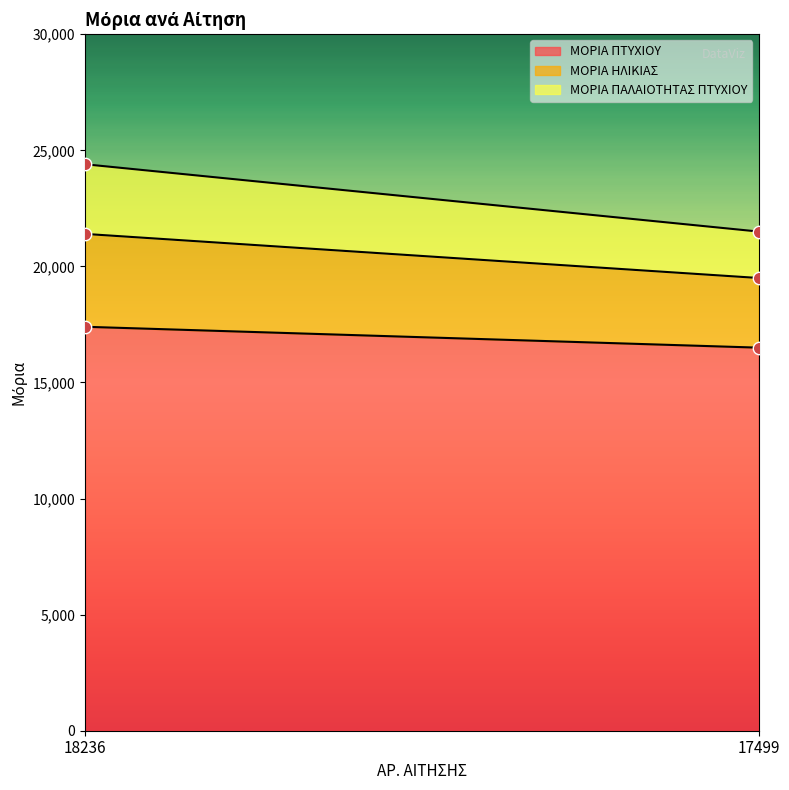

Which series has the largest total across all categories?

ΜΟΡΙΑ ΠΤΥΧΙΟΥ